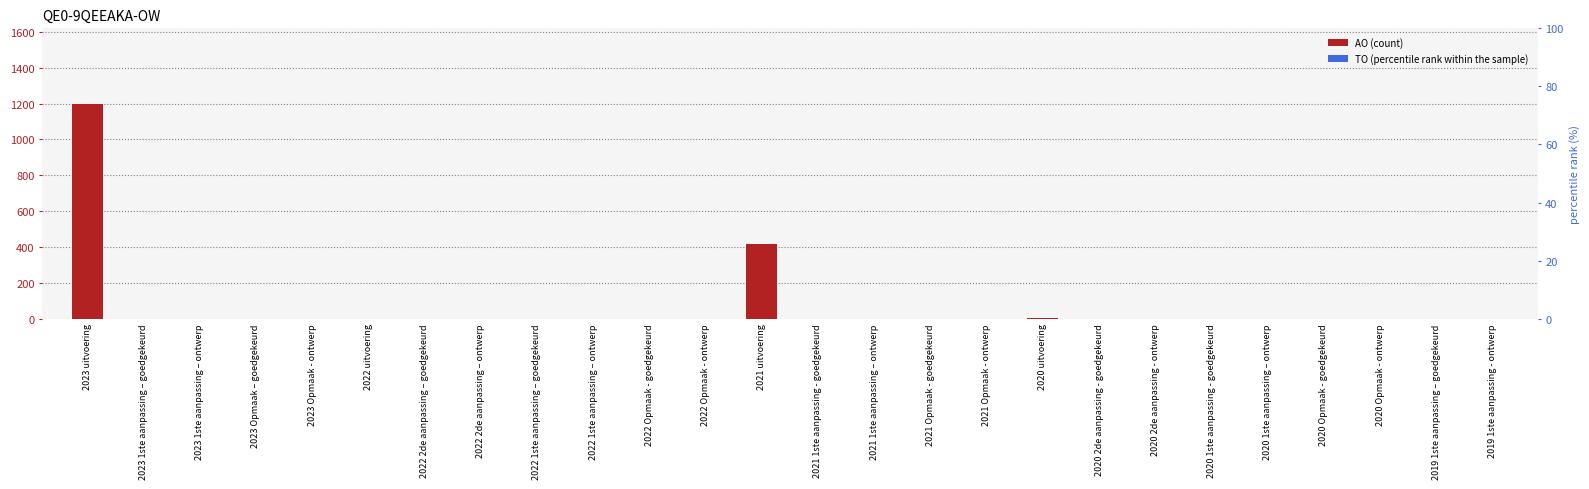

What is the label of the 21st bar from the right?

2022 uitvoering